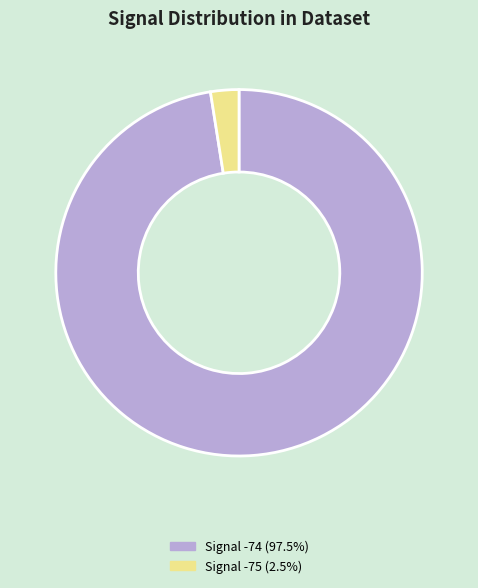

Is there any slice that represents more than half of the pie?

Yes